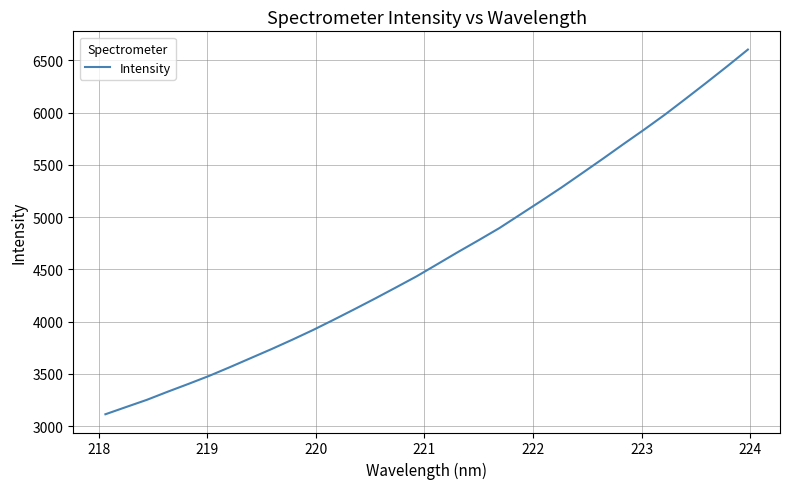

What is the greatest value displayed?

6604.2